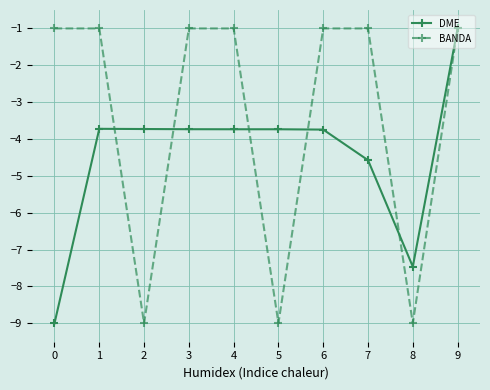

Where do BANDA and DME first cross each other?

1 and 2